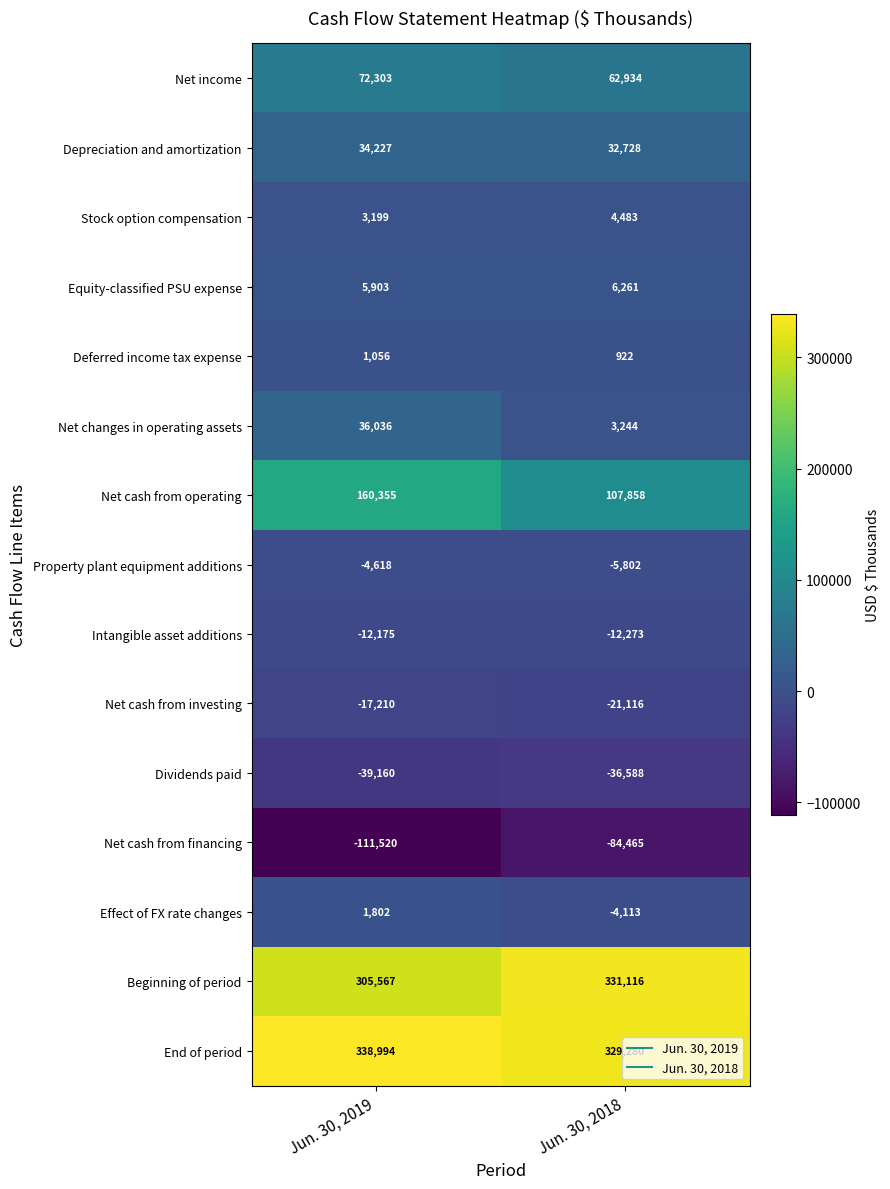

Which category has the lowest value across all series?

Jun. 30, 2019